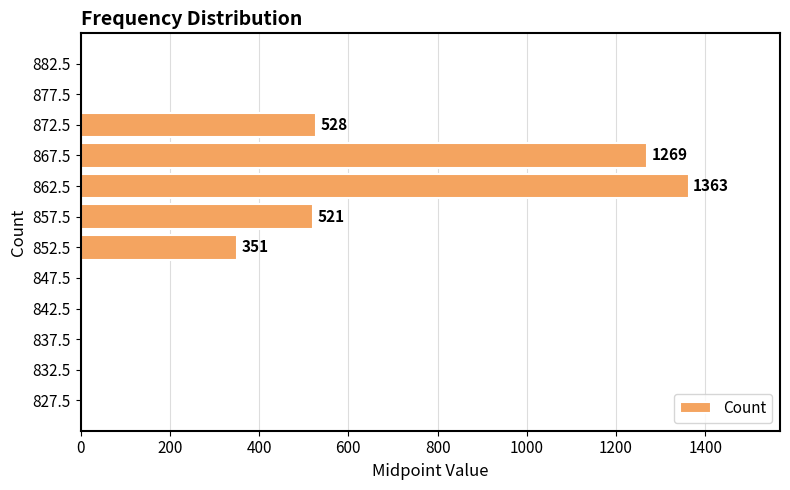

Reading top to bottom, list all the values displayed in this chart.

882.5=0	877.5=0	872.5=528	867.5=1269	862.5=1363	857.5=521	852.5=351	847.5=0	842.5=0	837.5=0	832.5=0	827.5=0